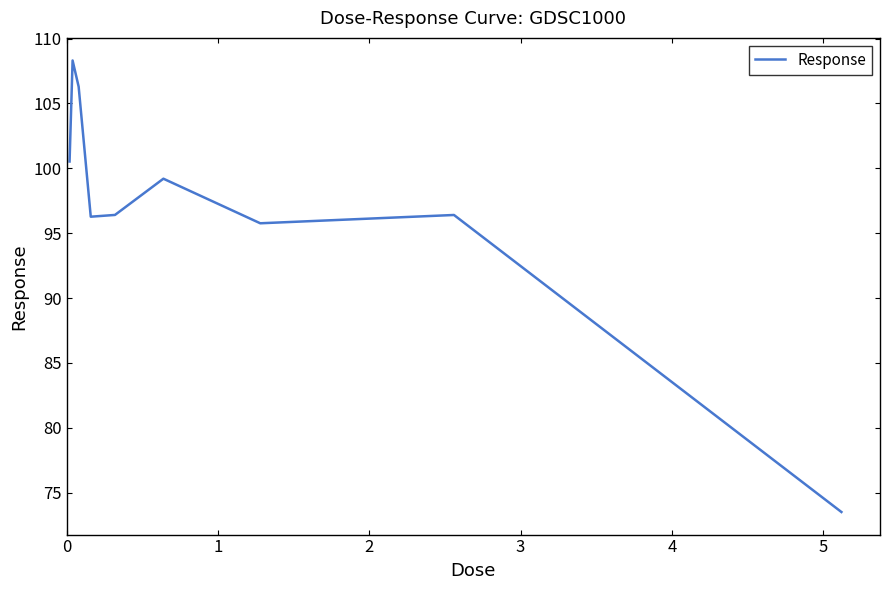

True or false: the data has more than 2 interior local peaks.

True